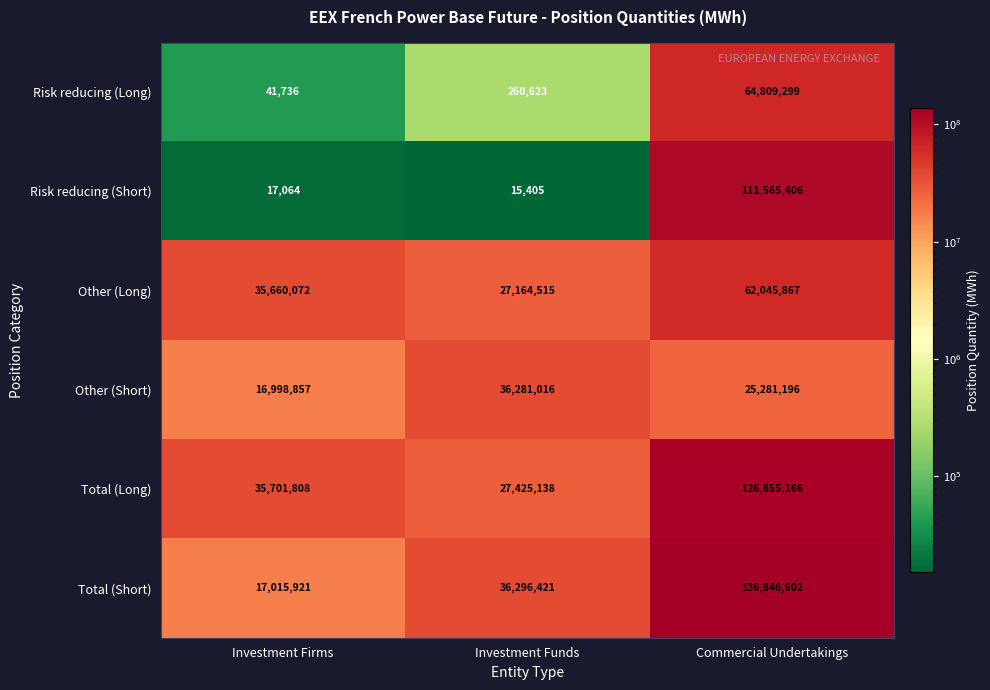

What is the total value across all series at Investment Funds?

127443118